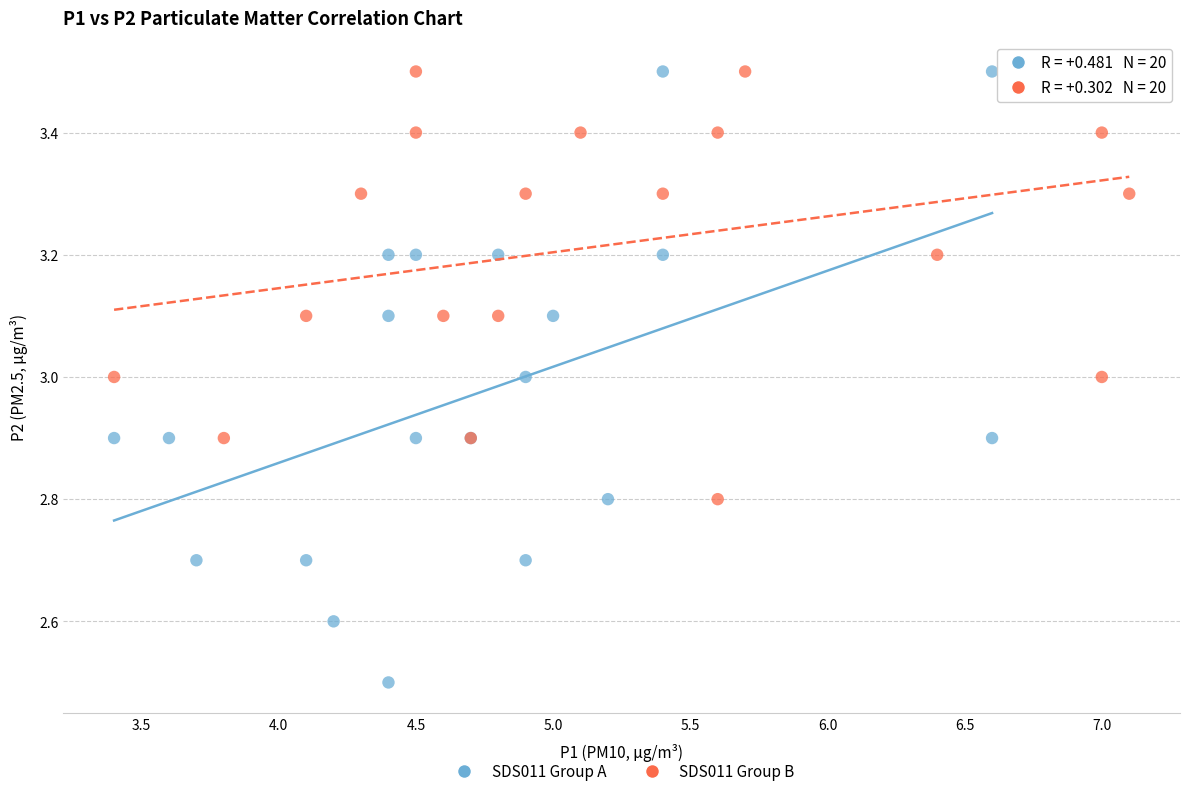

Which series contains the lowest Y value?

SDS011 Group A